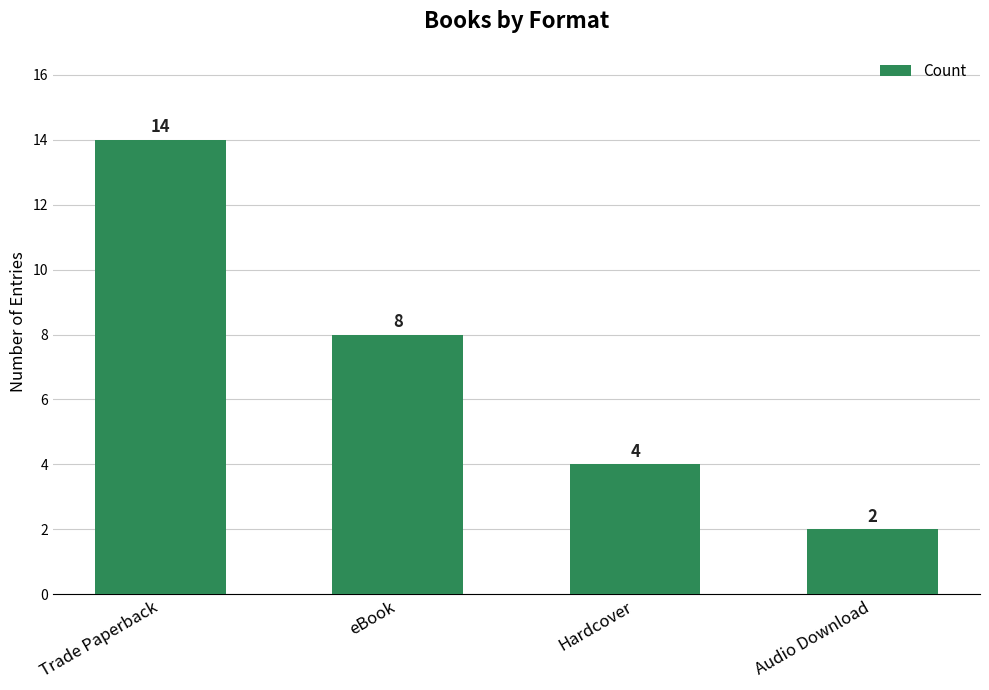

Rank the categories by value from highest to lowest.

Trade Paperback, eBook, Hardcover, Audio Download